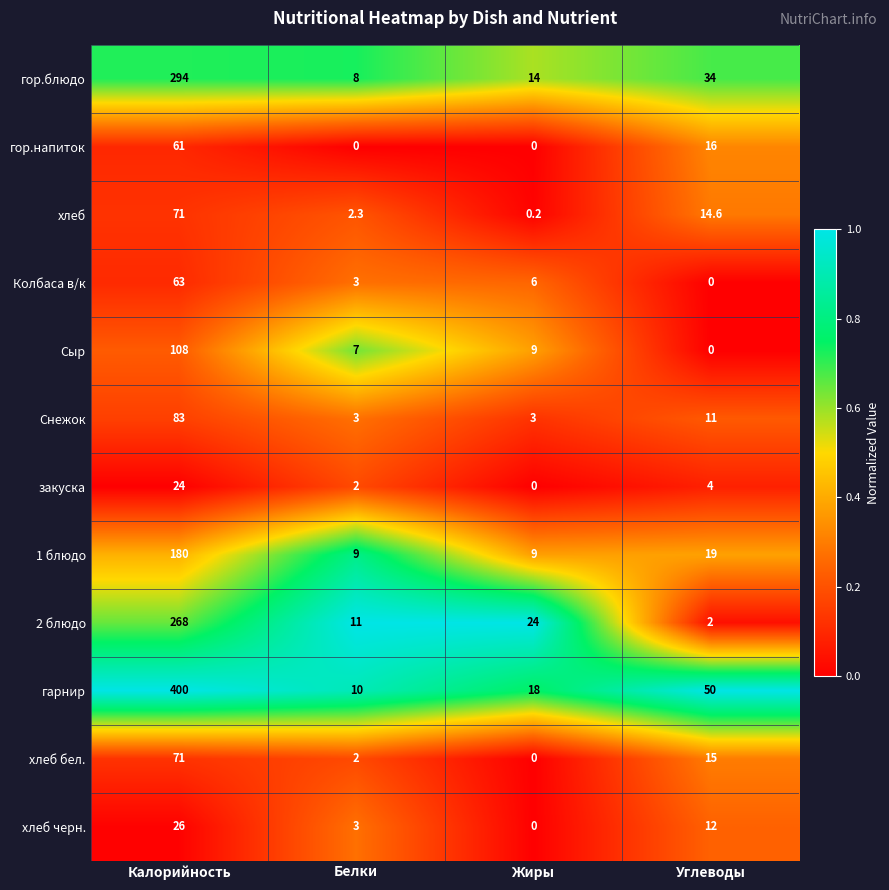

Between Белки and Углеводы, which series saw the biggest shift?

гарнир